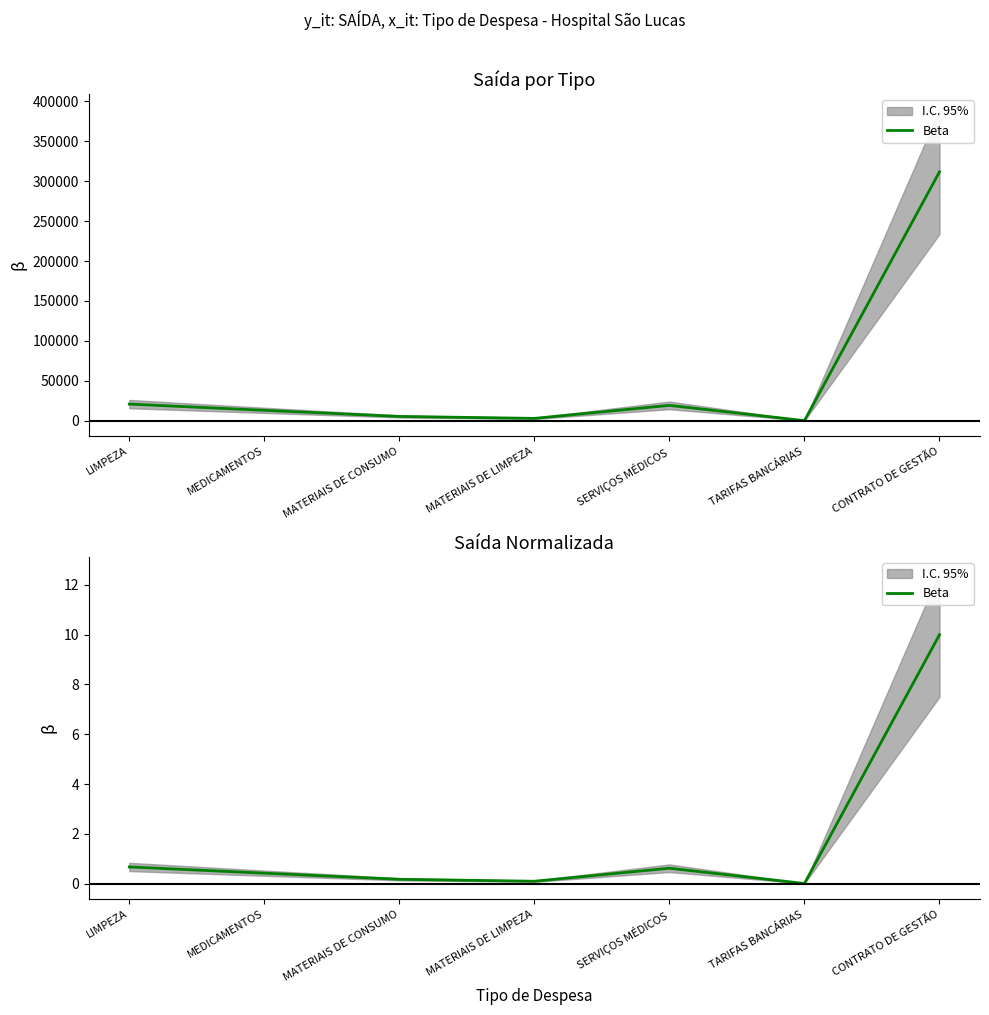

Reading left to right, transcribe all the data shown in this chart.

0.7	0.4	0.2	0.1	0.6	0.0	10.0